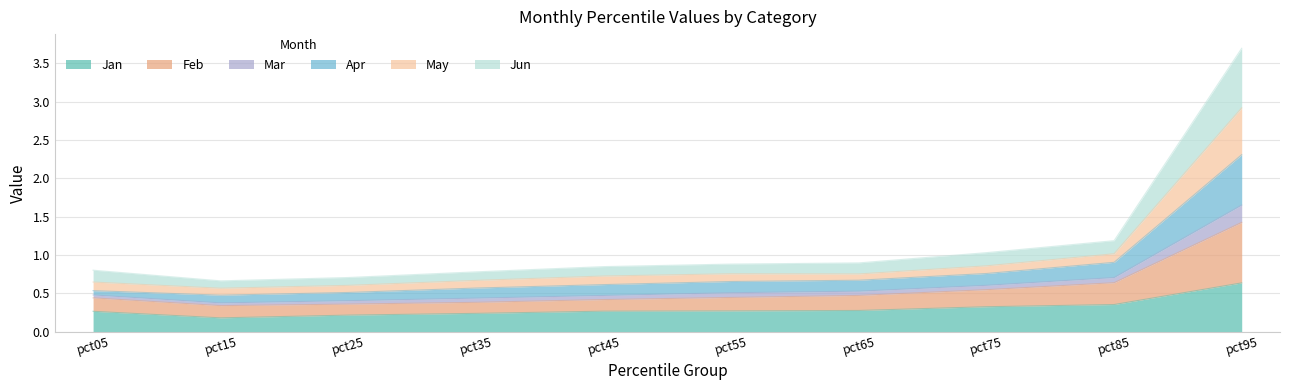

At which category is the sum across all series the highest?

pct95